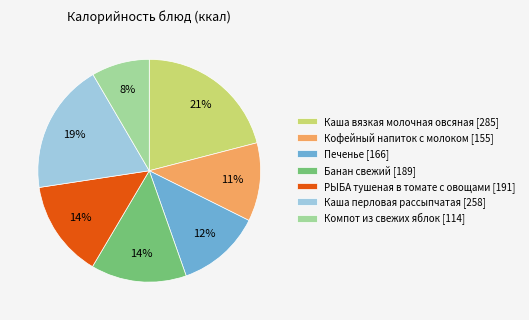

To the nearest percent, what is the difference between the РЫБА тушеная в томате с овощами and Компот из свежих яблок slice percentages?

6%